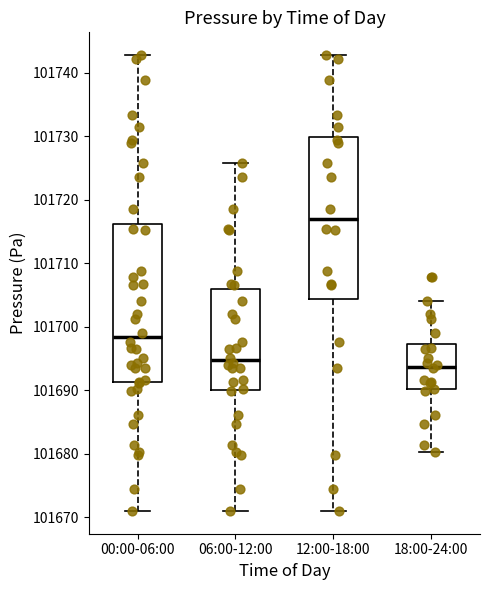

Which box's median line is the highest?

12:00-18:00